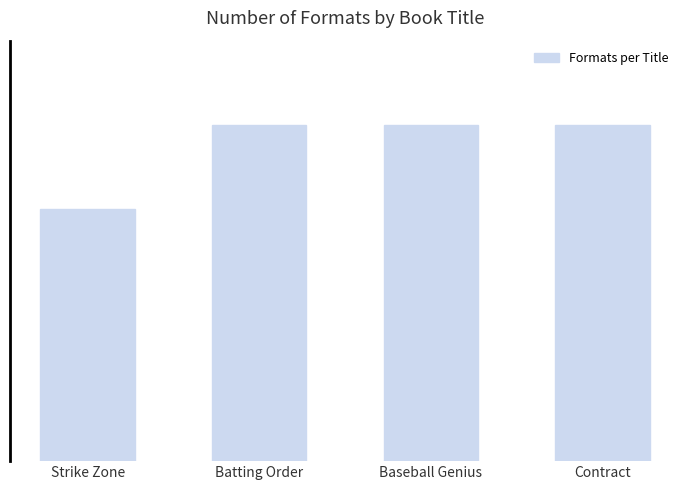

What is the minimum value shown in the chart?

3